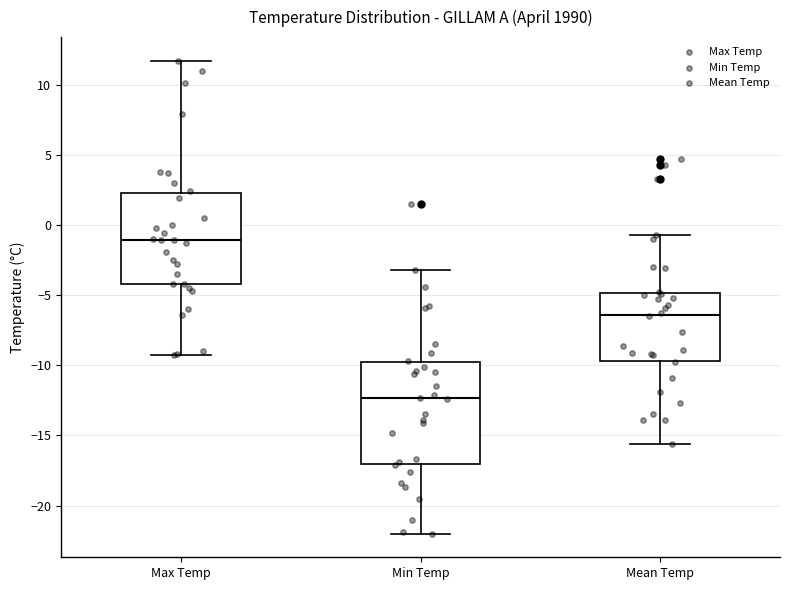

Where is the upper edge of the box for Mean Temp on the y-axis? The values are not printed on the chart, so give them approximately, as read against the axis.

-5.0